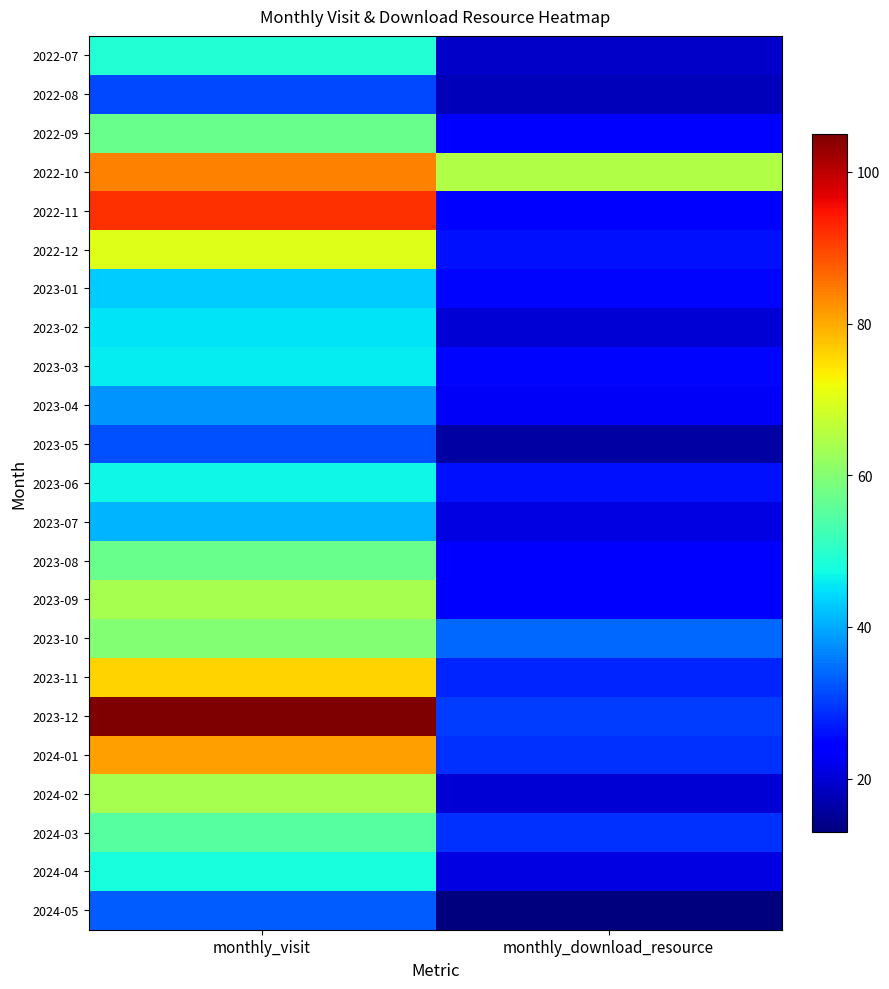

Rank the series at monthly_download_resource from highest to lowest value.

2022-10, 2023-10, 2023-12, 2024-01, 2024-03, 2023-11, 2022-12, 2023-06, 2023-01, 2023-03, 2022-09, 2022-11, 2023-08, 2023-09, 2023-04, 2023-07, 2024-04, 2023-02, 2024-02, 2022-07, 2022-08, 2023-05, 2024-05